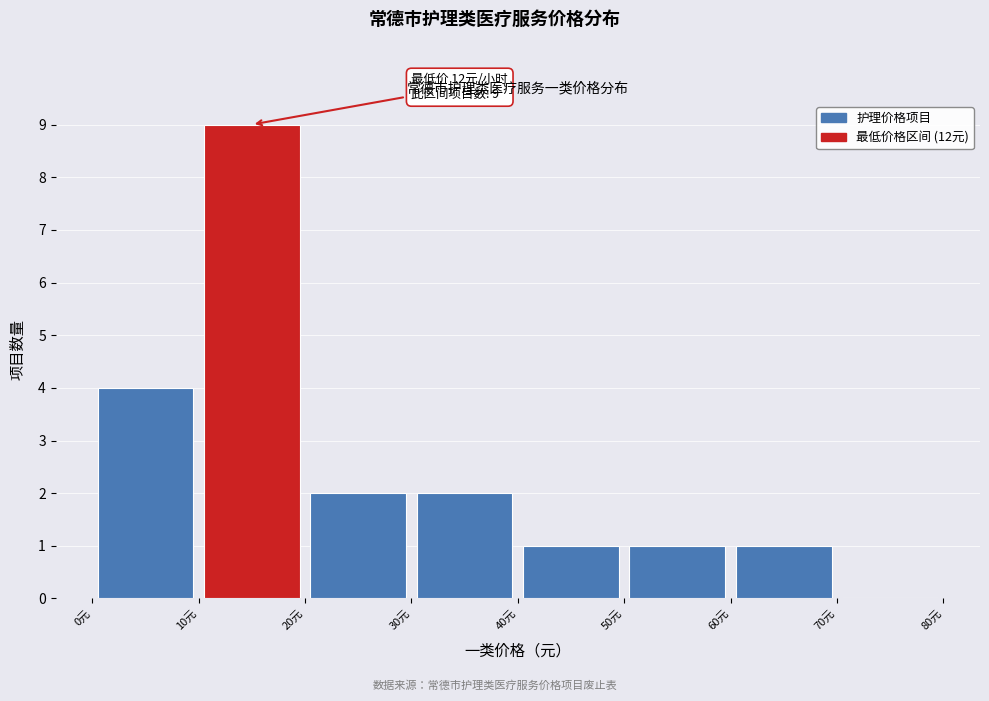

Over which range of the x-axis is the bar tallest?

10 to 20